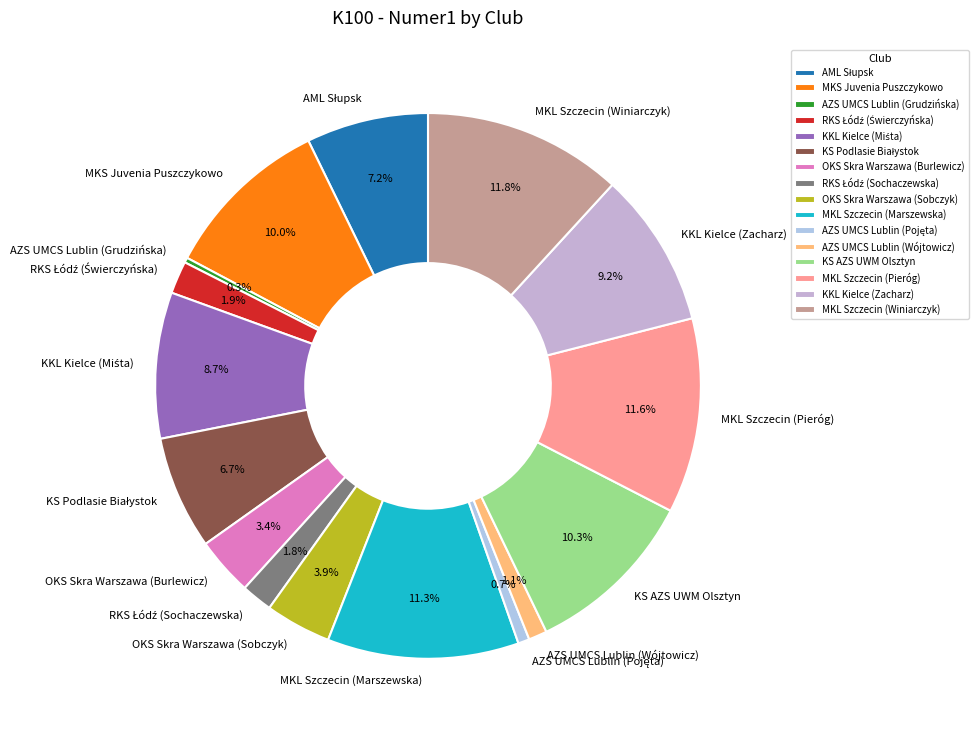

Combined, do MKL Szczecin (Winiarczyk) and MKL Szczecin (Marszewska) account for over 50%?

No